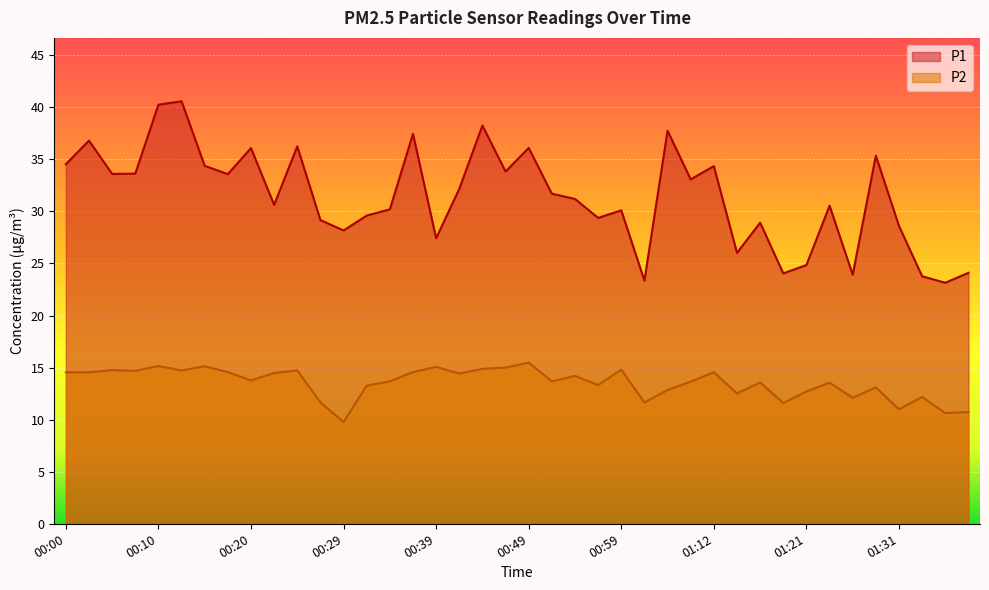

Where is the first local maximum for P1?

00:02